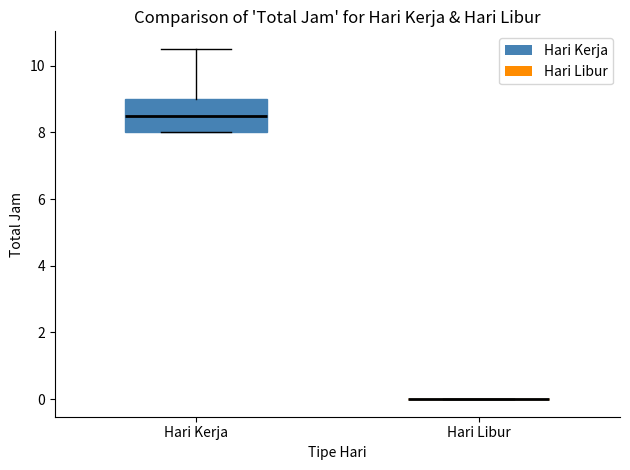

Which box is the tallest, from its lower edge to its upper edge?

Hari Kerja